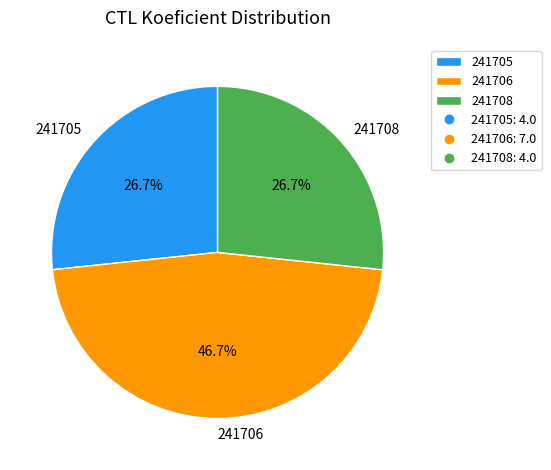

Is there any slice that represents more than half of the pie?

No